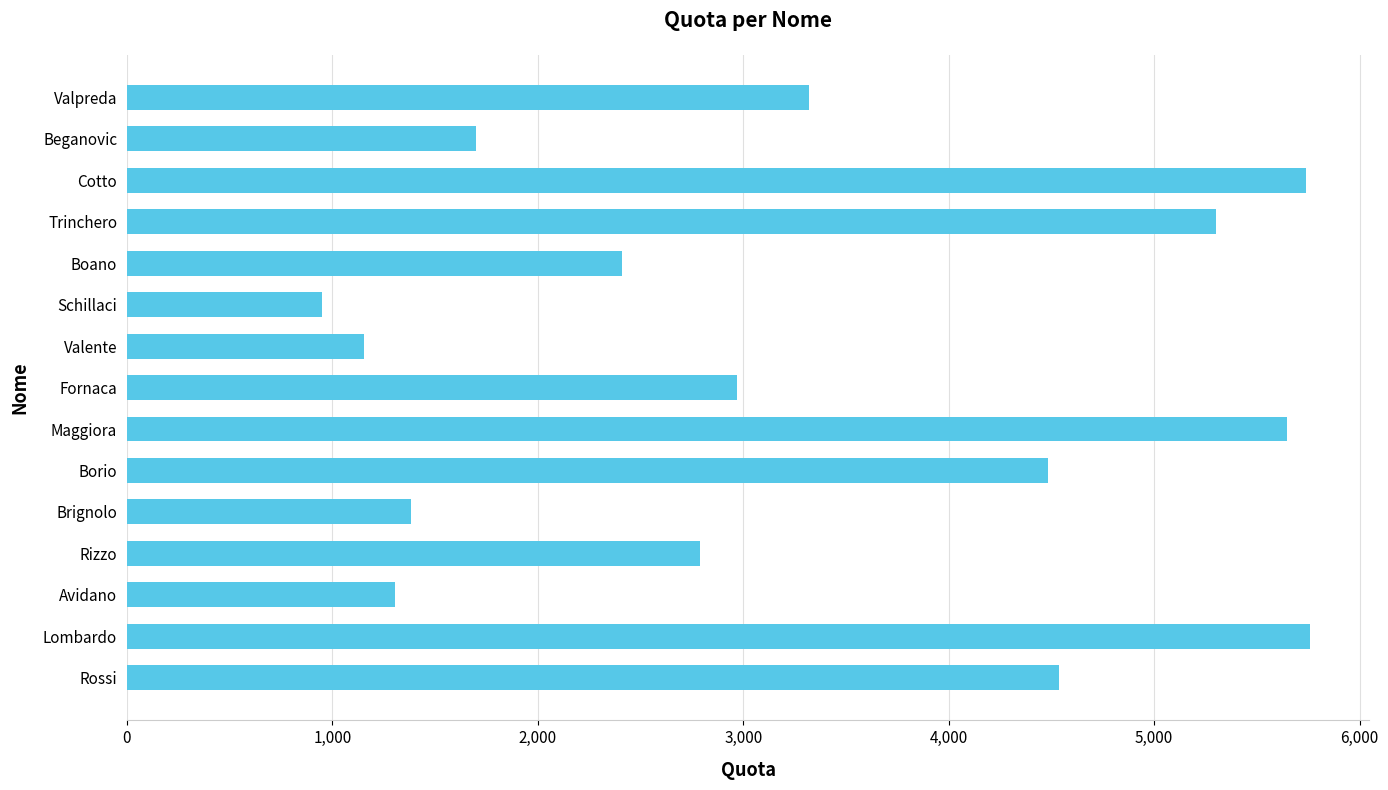

The chart shows a value of 1156 at Valente. True or false?

True